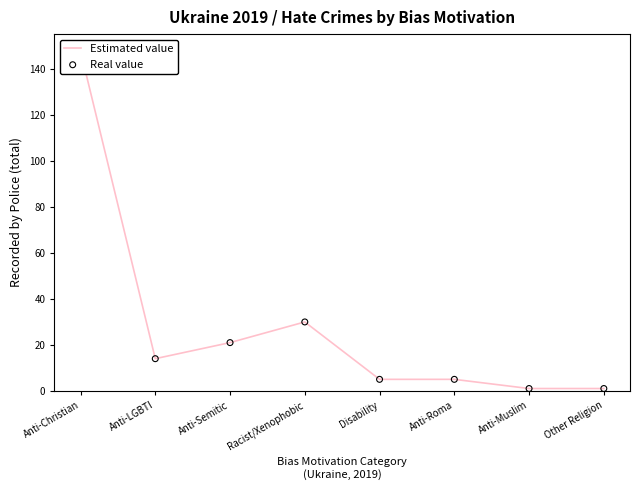

Is the value of Estimated value at Other Religion greater than the value of Real value at Anti-Roma?

No